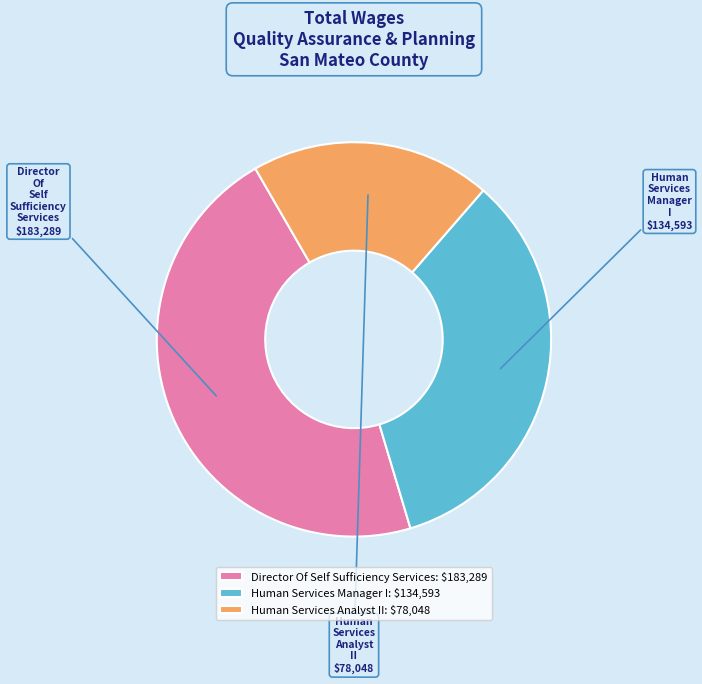

Is the sum of Human Services Manager I and Human Services Analyst II greater than half?

Yes